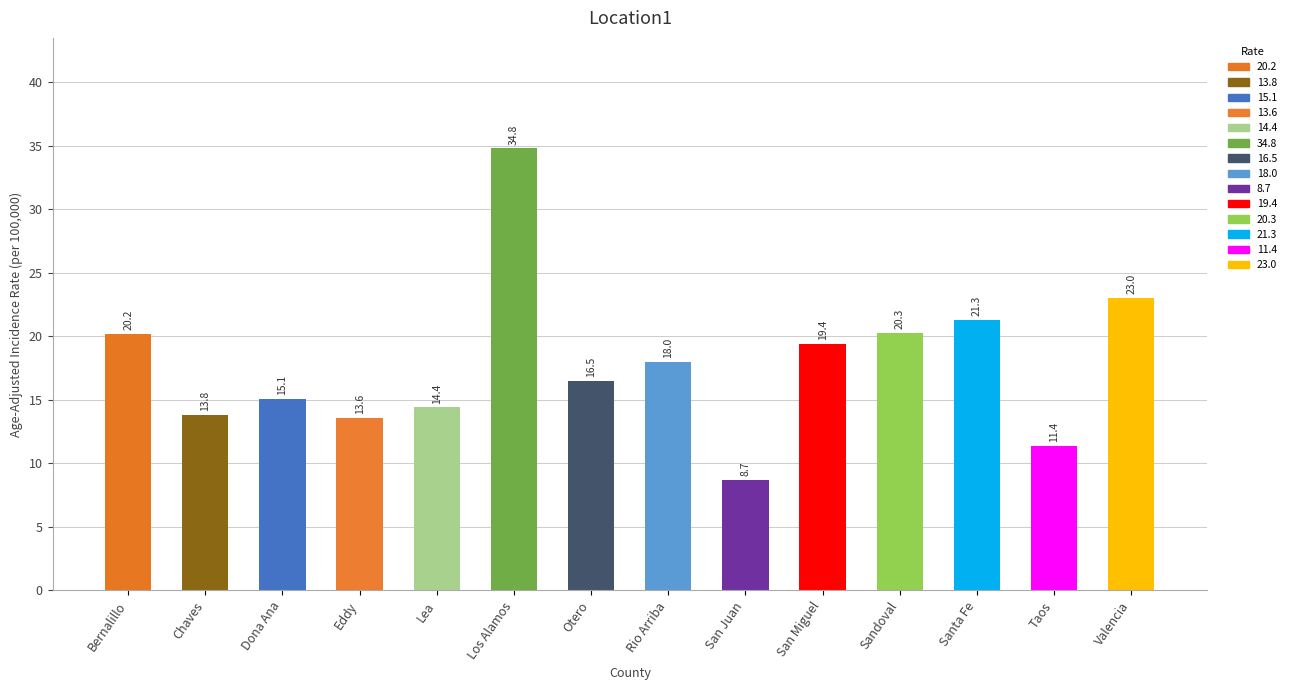

What is the value of the 11th bar from the left?

20.3